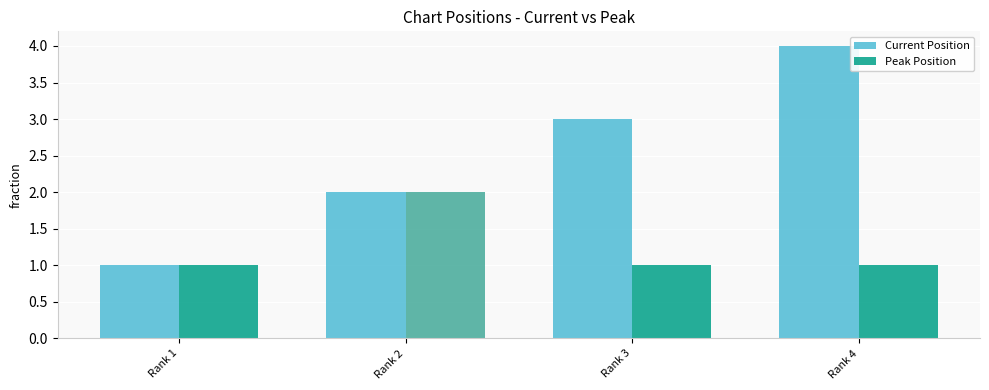

What is the minimum value shown in the chart?

1